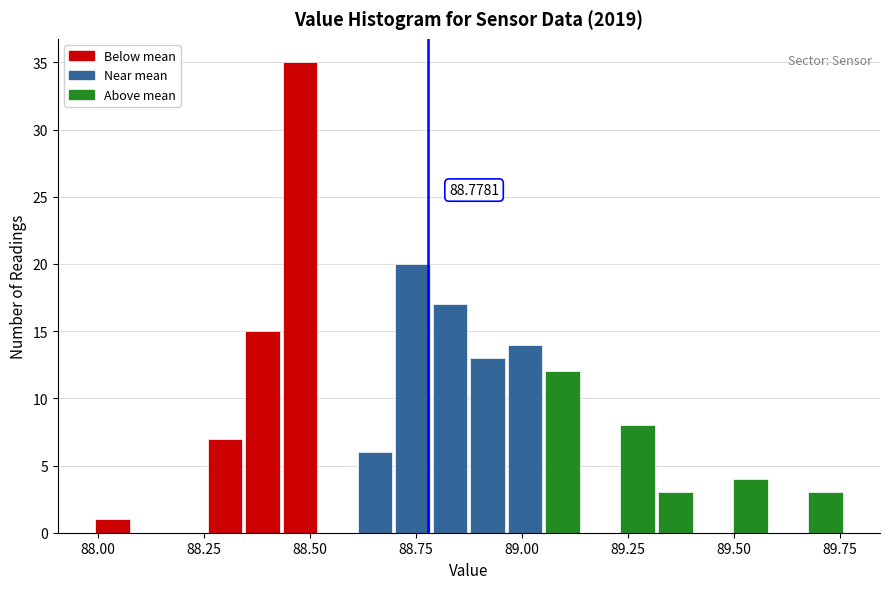

Read against the x-axis, roughly where is the centre of the tallest bar?

88.50